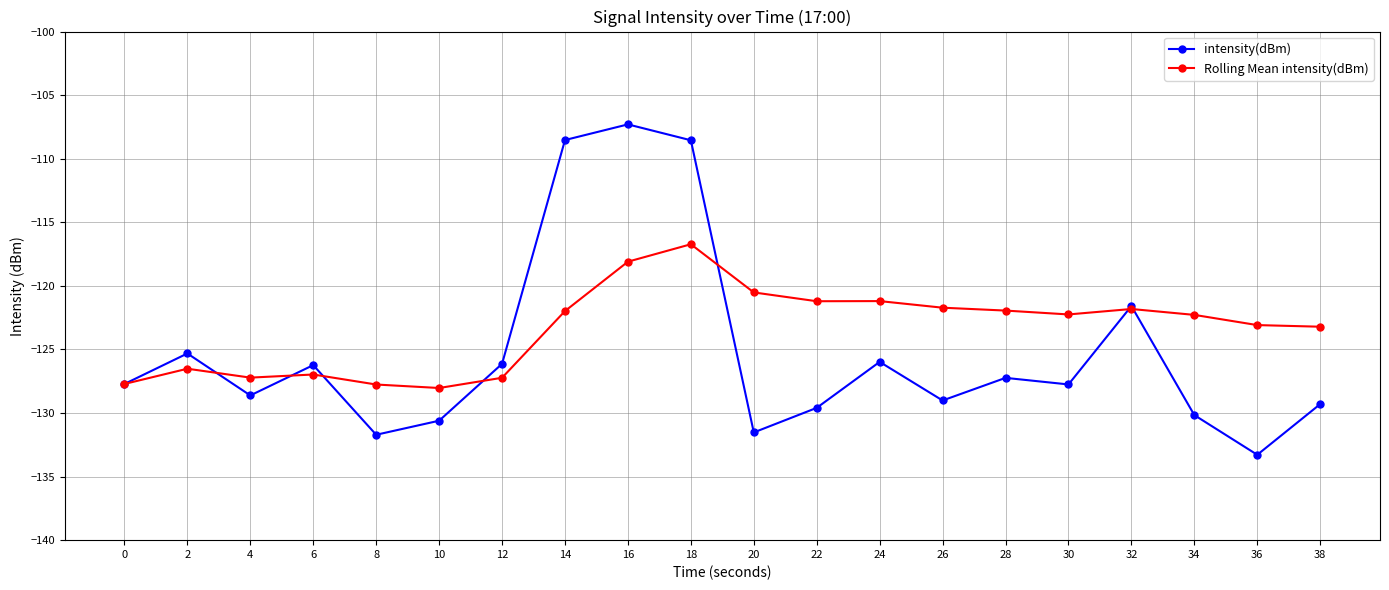

True or false: Rolling Mean intensity(dBm) has more than 0 points higher than both neighbors.

True